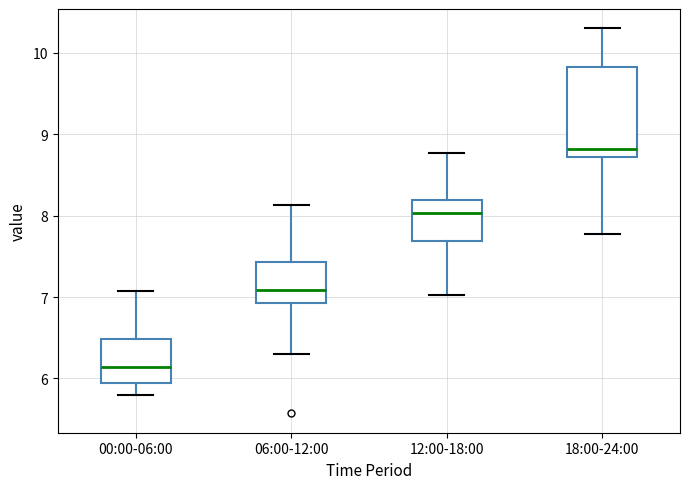

Reading left to right, read every box against the y-axis: the position of its median line, the range the box covers, and the ends of its whiskers. The values are not printed on the chart, so give them approximately, as read against the axis.

00:00-06:00: median 6.1, box 6.0 to 6.5, whiskers 5.8 to 7.1
06:00-12:00: median 7.1, box 6.9 to 7.4, whiskers 6.3 to 8.1
12:00-18:00: median 8.0, box 7.7 to 8.2, whiskers 7.0 to 8.8
18:00-24:00: median 8.8, box 8.7 to 9.8, whiskers 7.8 to 10.3